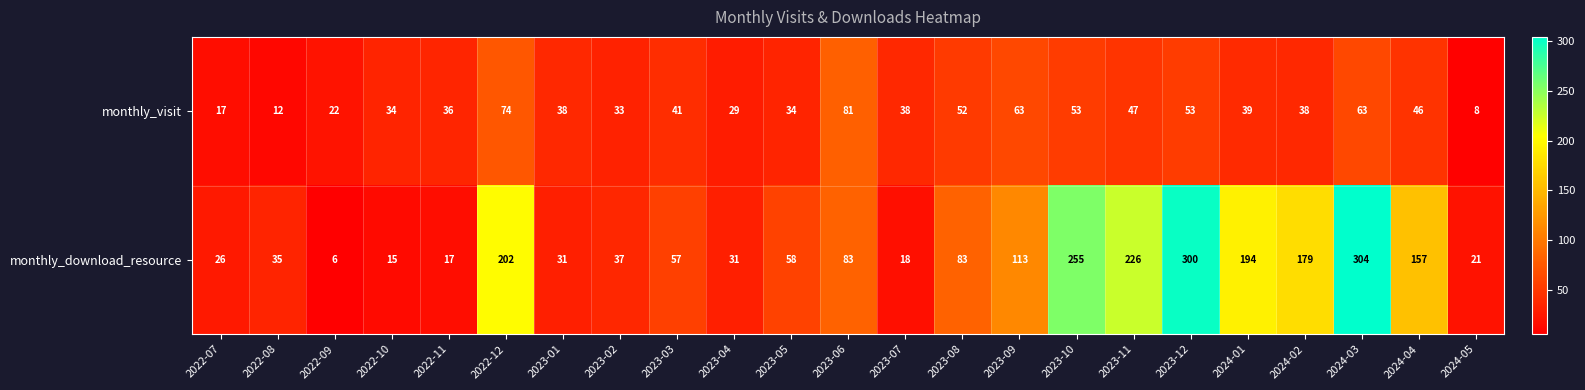

Rank the series by their maximum value, from lowest to highest.

monthly_visit, monthly_download_resource